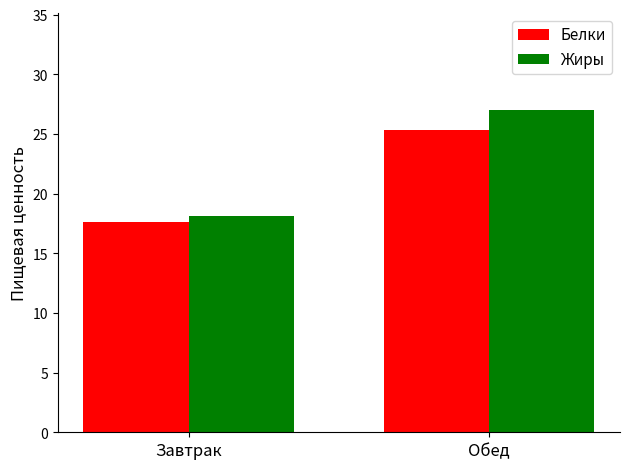

What is the difference between the maximum and minimum values in the Белки series?

7.7